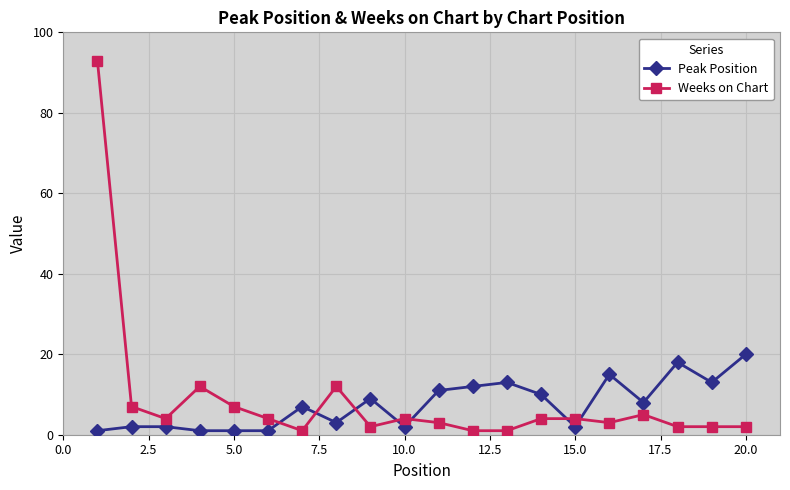

What is the average value of the Peak Position series?

8